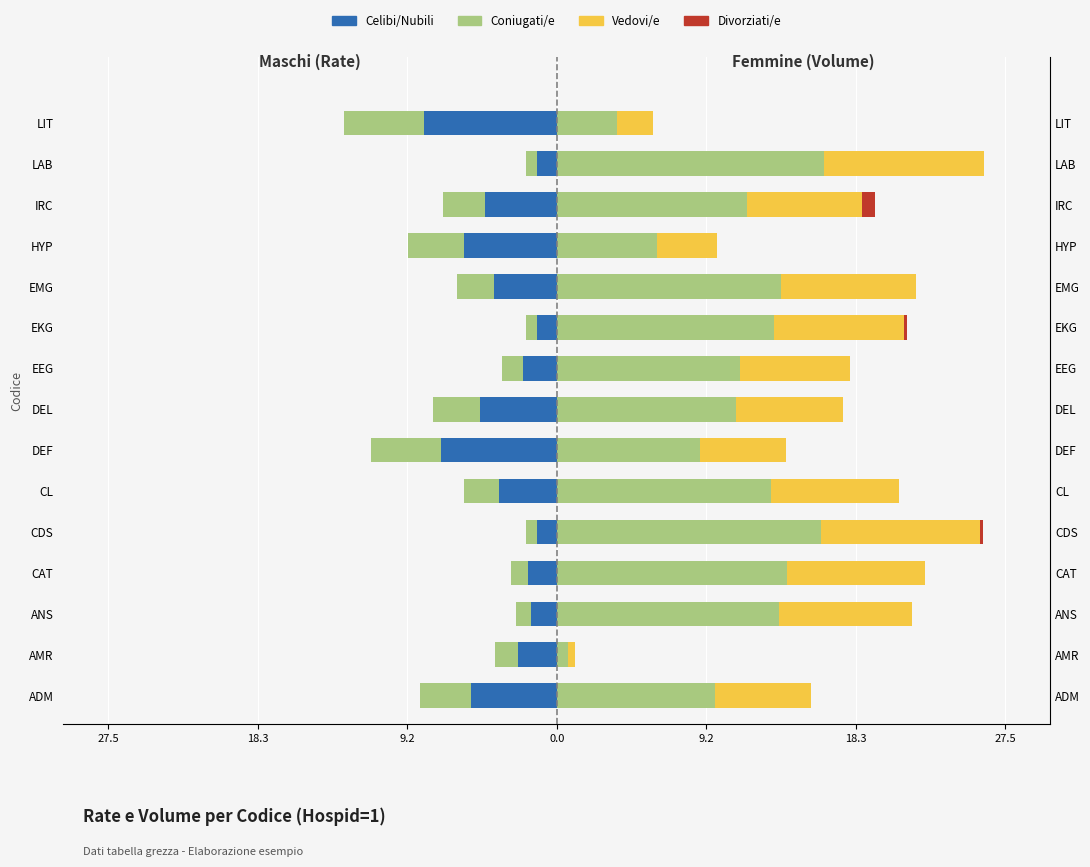

How many series are shown in this chart?

4